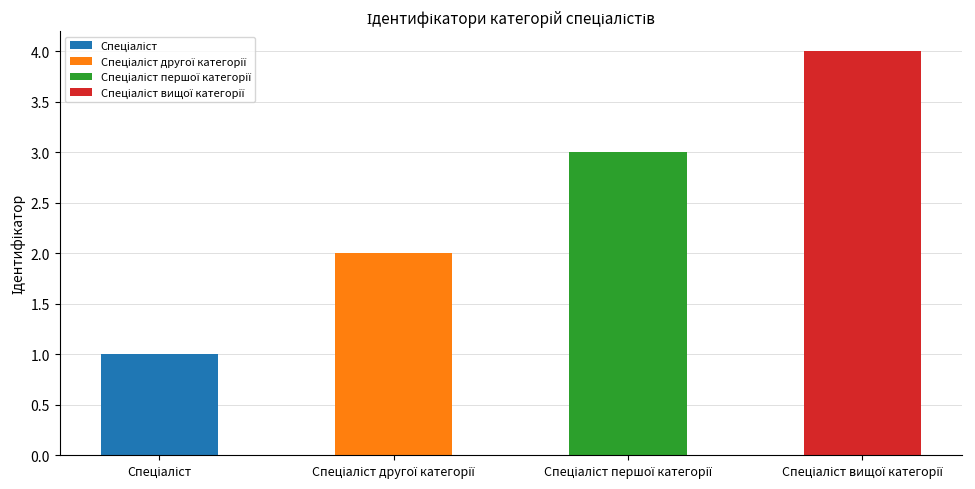

Between Спеціаліст другої категорії and Спеціаліст першої категорії, which is larger?

Спеціаліст першої категорії